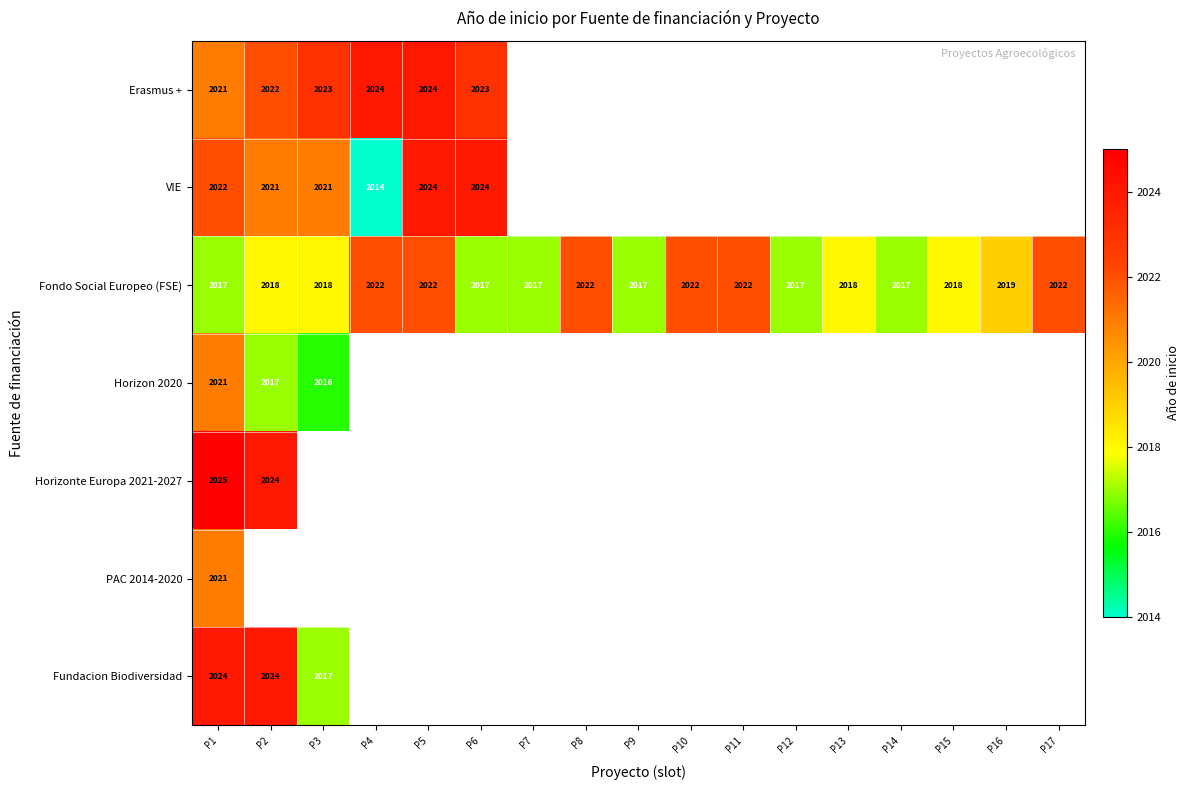

The value of Fondo Social Europeo (FSE) at P2 is 511. True or false?

False